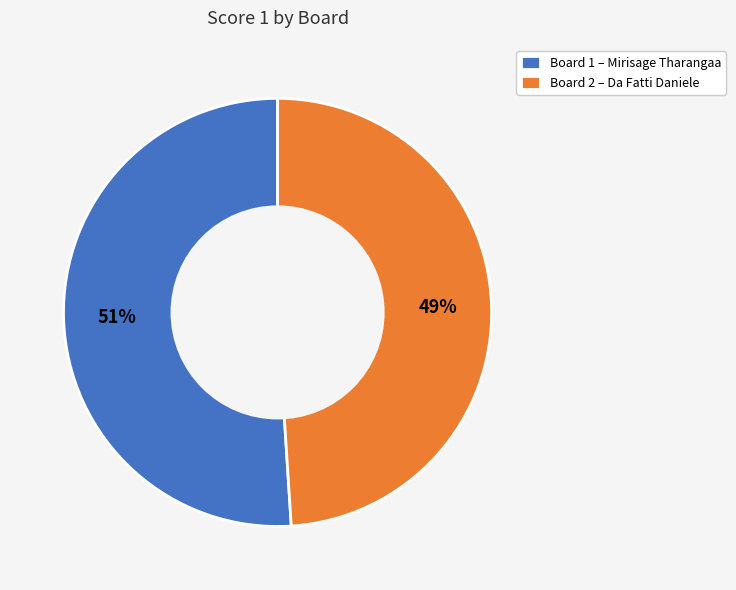

Is there any slice that represents more than half of the pie?

Yes